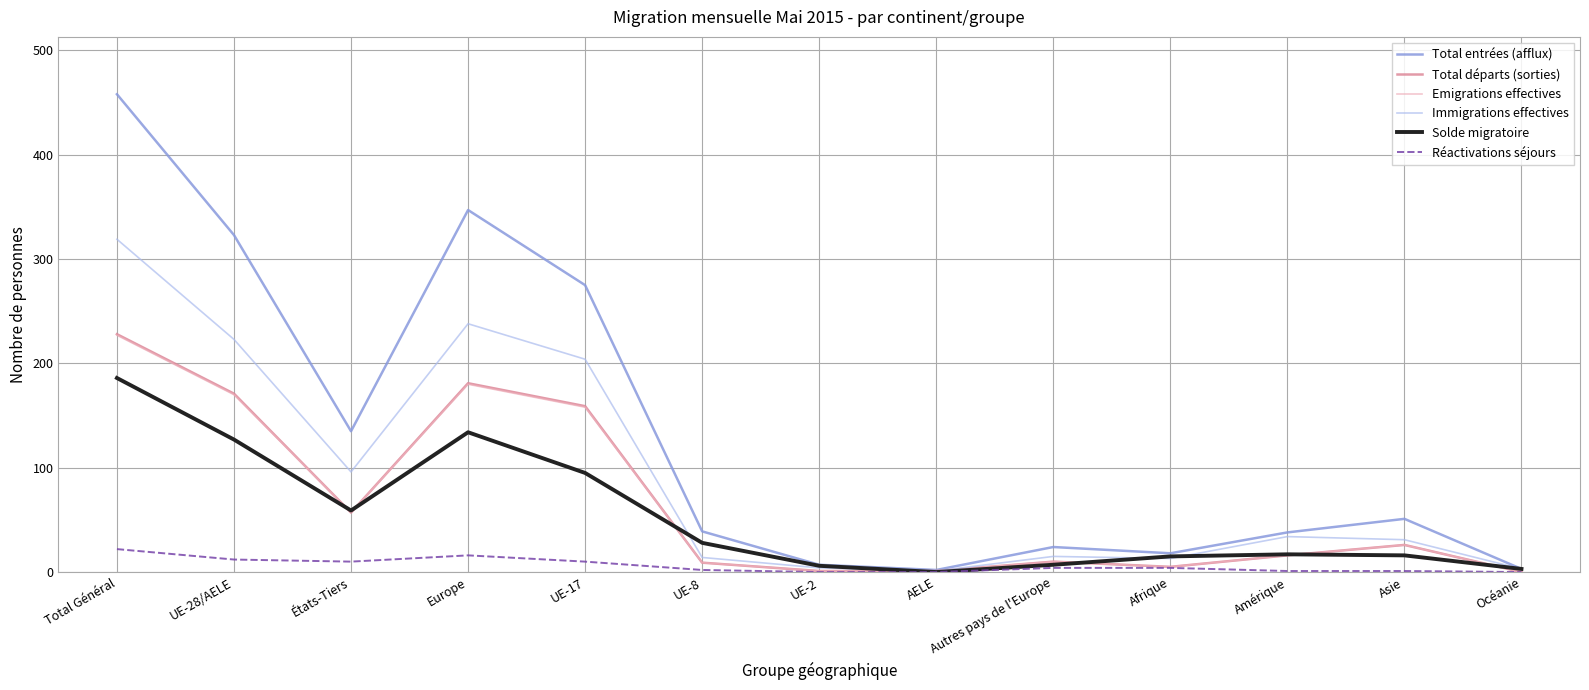

What is the difference between the second highest and second lowest values in the Immigrations effectives series?

235